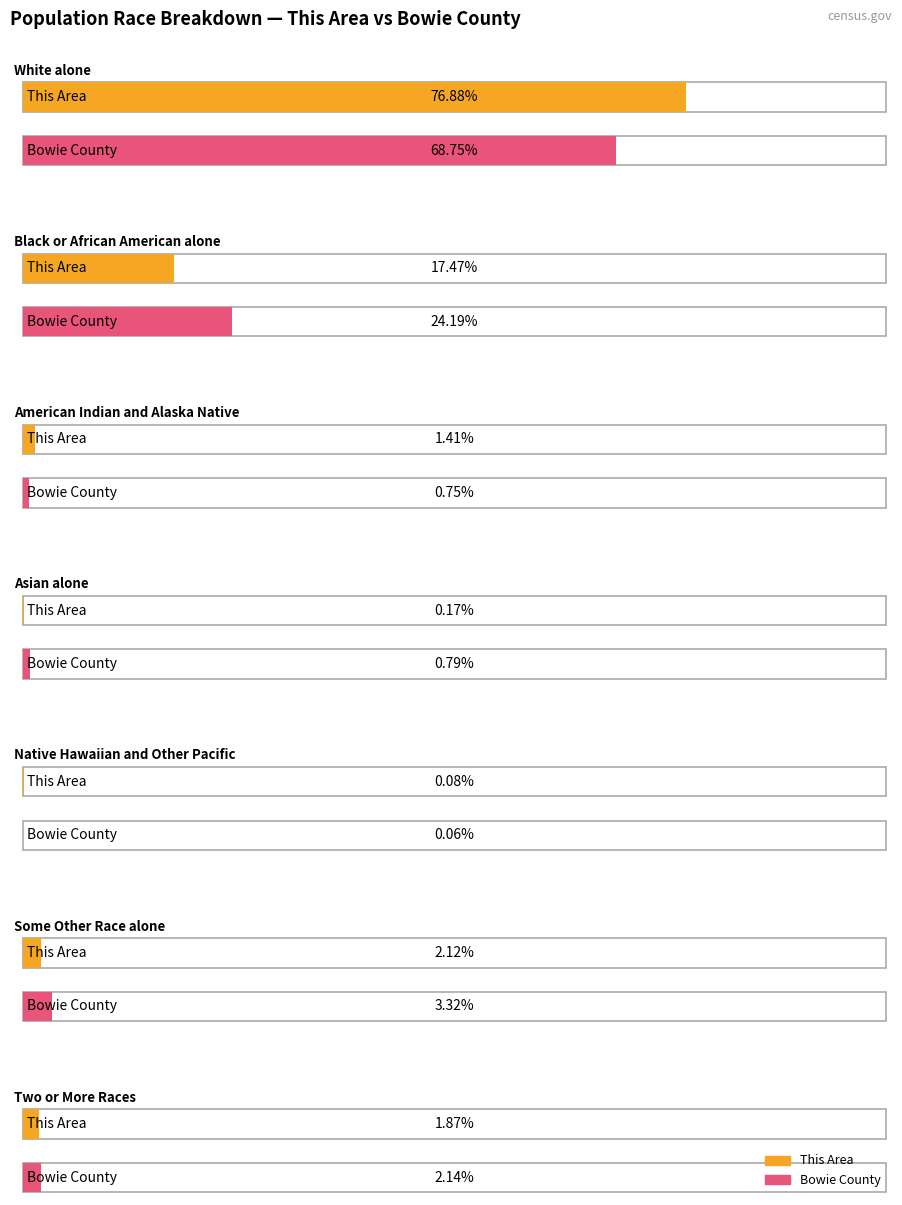

The value of Texas at Some Other Race alone is 3699646. True or false?

False